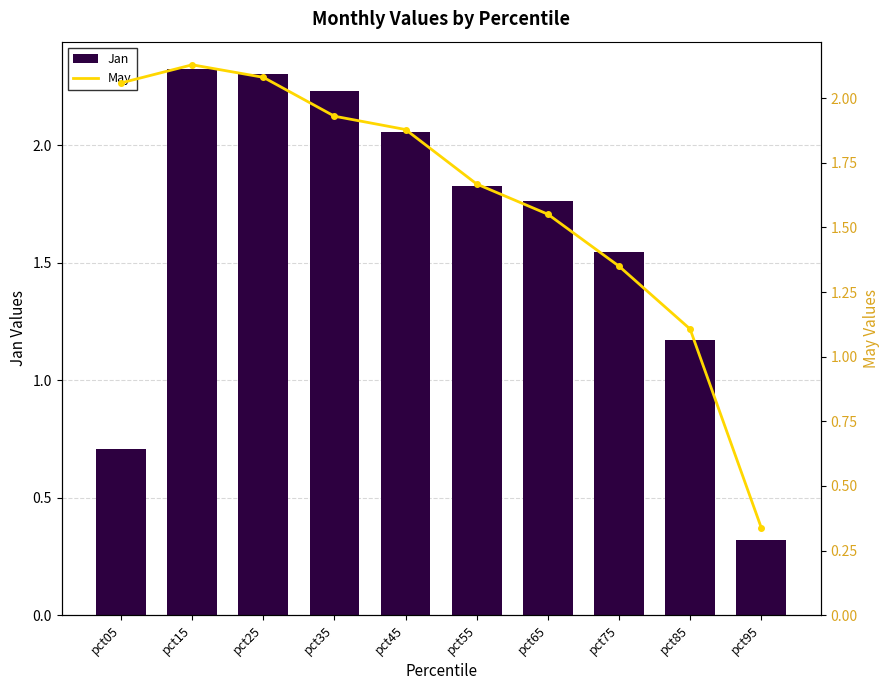

Between pct55 and pct05, which is larger?

pct55